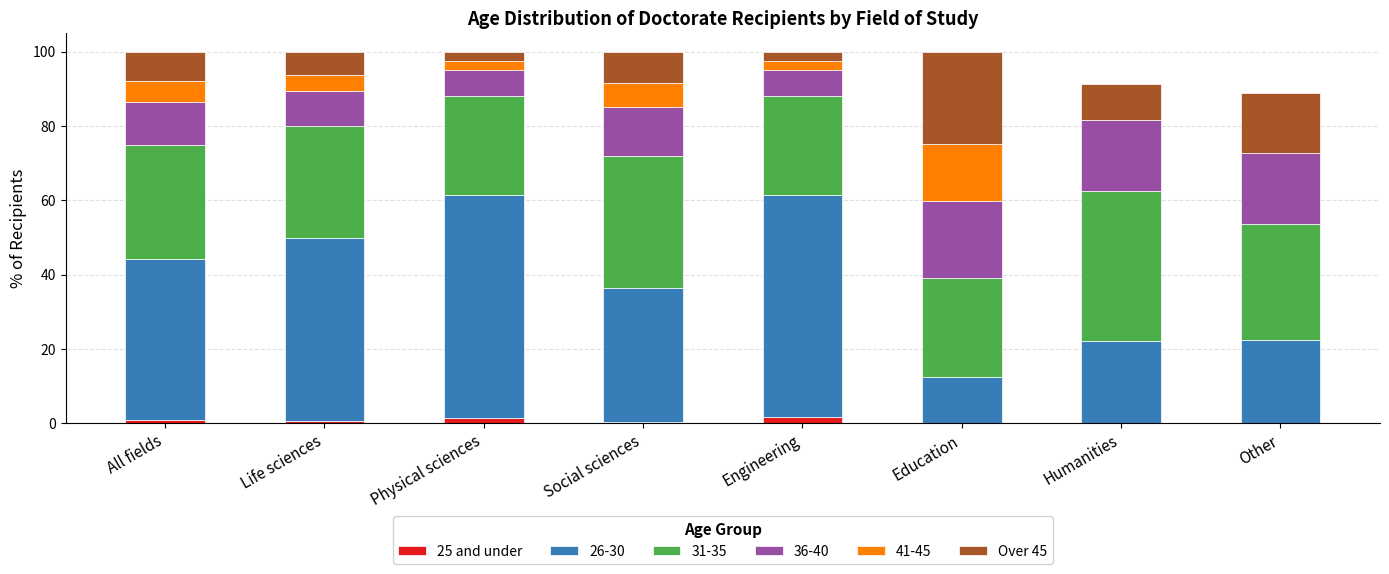

What is the total value across all series at Humanities?

91.3